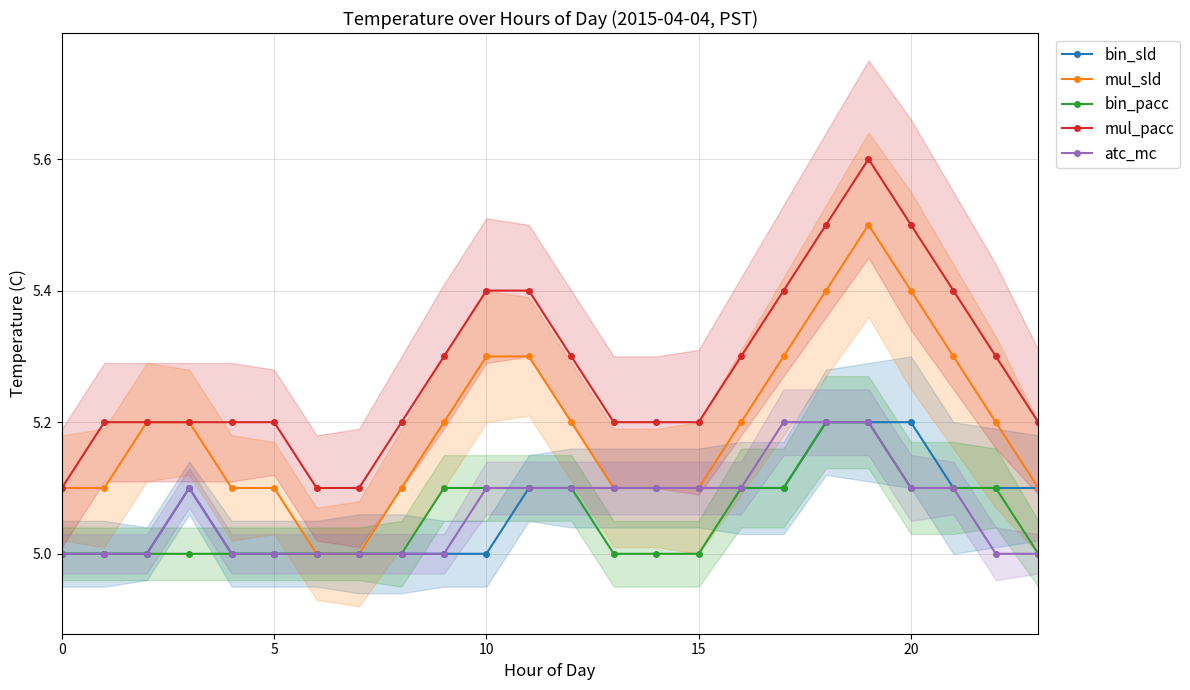

The mul_sld series shows 3.0 at 10. True or false?

False